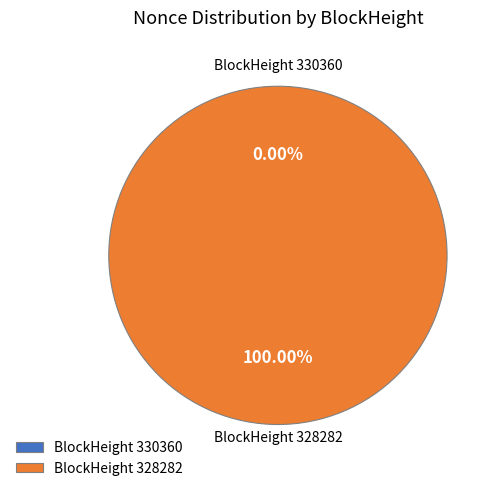

What is the total percentage of 330360 and 328282?

100.0%